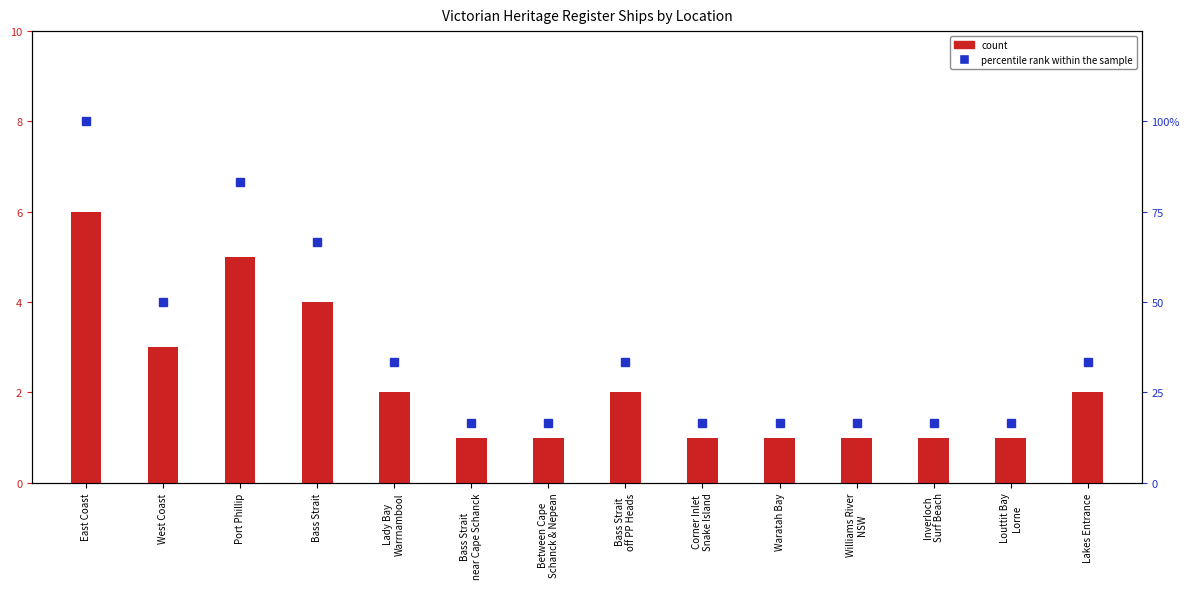

Where does the count series first go above 2?

East Coast